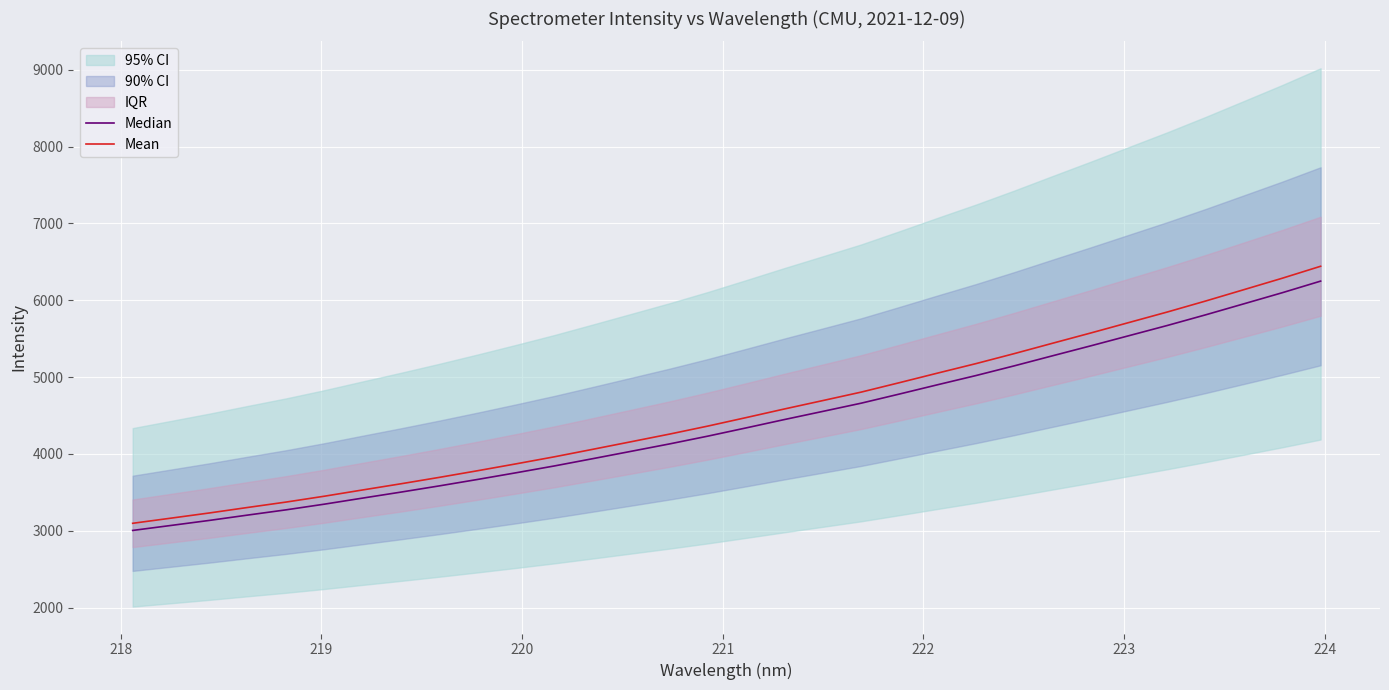

Reading left to right, list all the values displayed in this chart.

Median: 3004.5	3069.5	3135.0	3204.5	3272.7	3346.7	3425.9	3503.9	3584.8	3668.9	3755.4	3844.4	3938.9	4034.6	4130.7	4232.0	4339.2	4448.1	4554.0	4660.7	4779.9	4901.3	5020.8	5147.1	5278.0	5407.9	5540.4	5672.9	5811.4	5954.9	6098.9	6249.6
Mean: 3097.4	3164.4	3231.9	3303.6	3373.9	3450.2	3531.8	3612.3	3695.7	3782.3	3871.6	3963.3	4060.7	4159.4	4258.5	4362.9	4473.4	4585.7	4694.8	4804.8	4927.7	5052.9	5176.1	5306.3	5441.3	5575.1	5711.7	5848.4	5991.2	6139.1	6287.6	6442.9